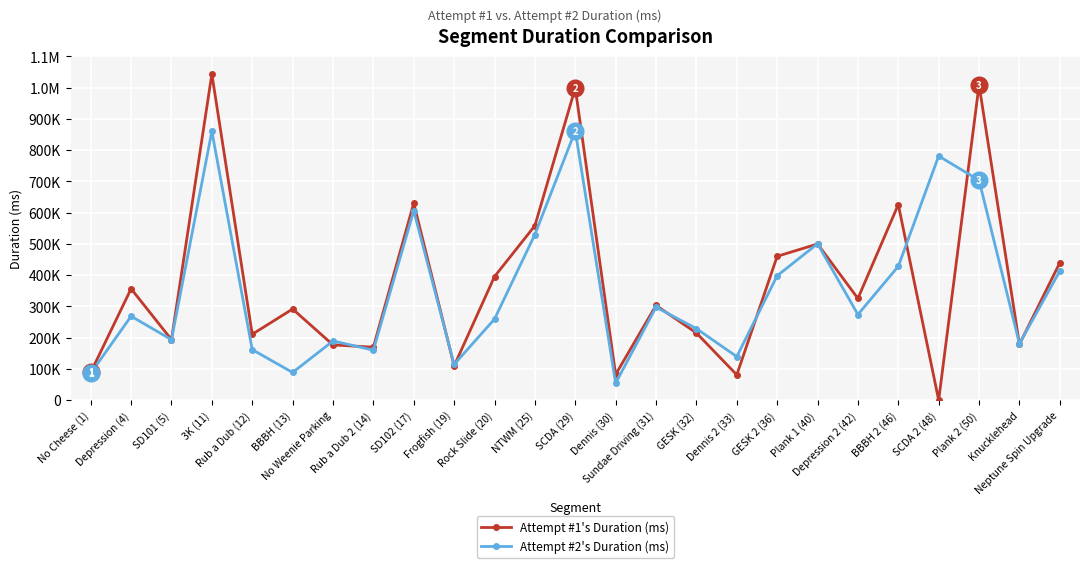

At Rub a Dub 2 (14), list the series in order from smallest to largest.

Attempt #2's Duration (ms), Attempt #1's Duration (ms)